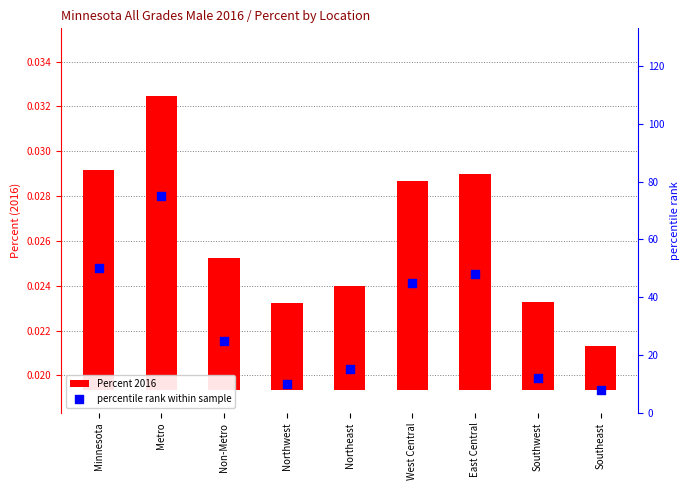

What is the total value across all series at Northwest?

10.0